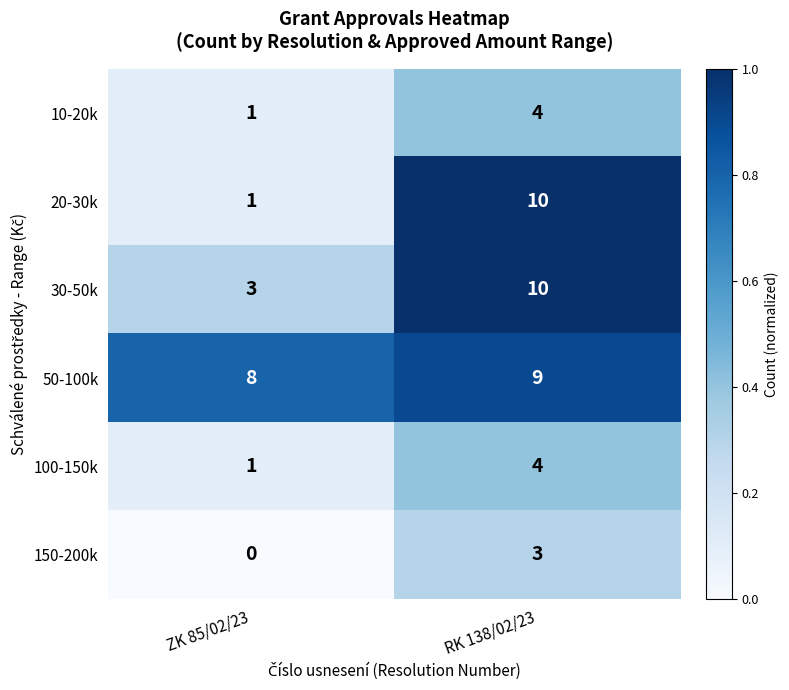

Is it true that 10-20k equals 1 at RK 138/02/23?

False